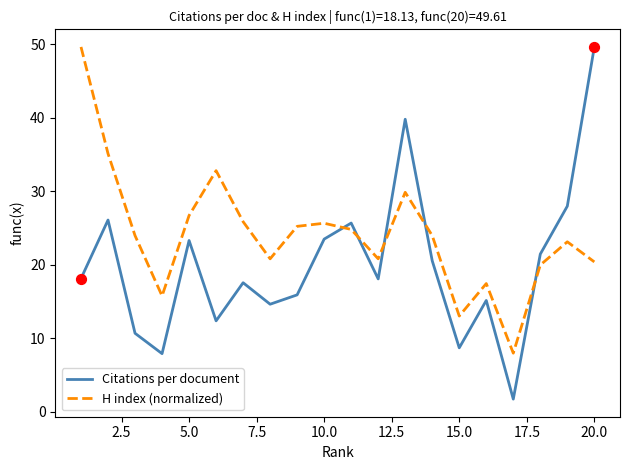

Which series has the widest spread of values?

Citations per document